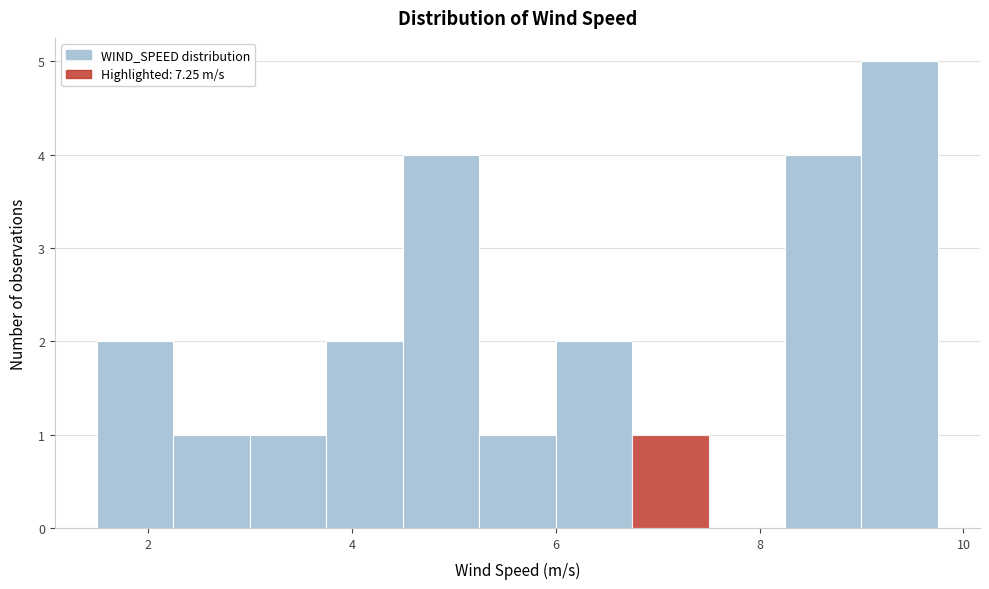

Around what value on the x-axis is the tallest bar? Give the approximate position of its centre, as read against the axis.

9.4